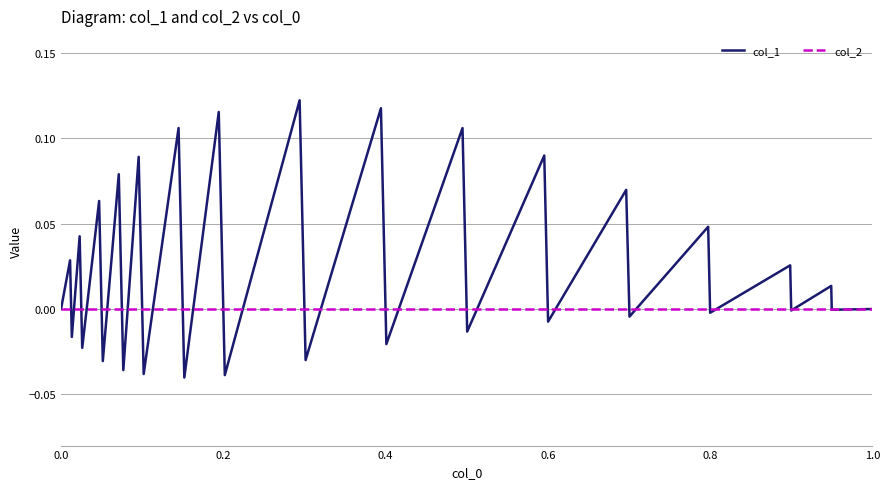

Which series has the largest total across all categories?

col_1